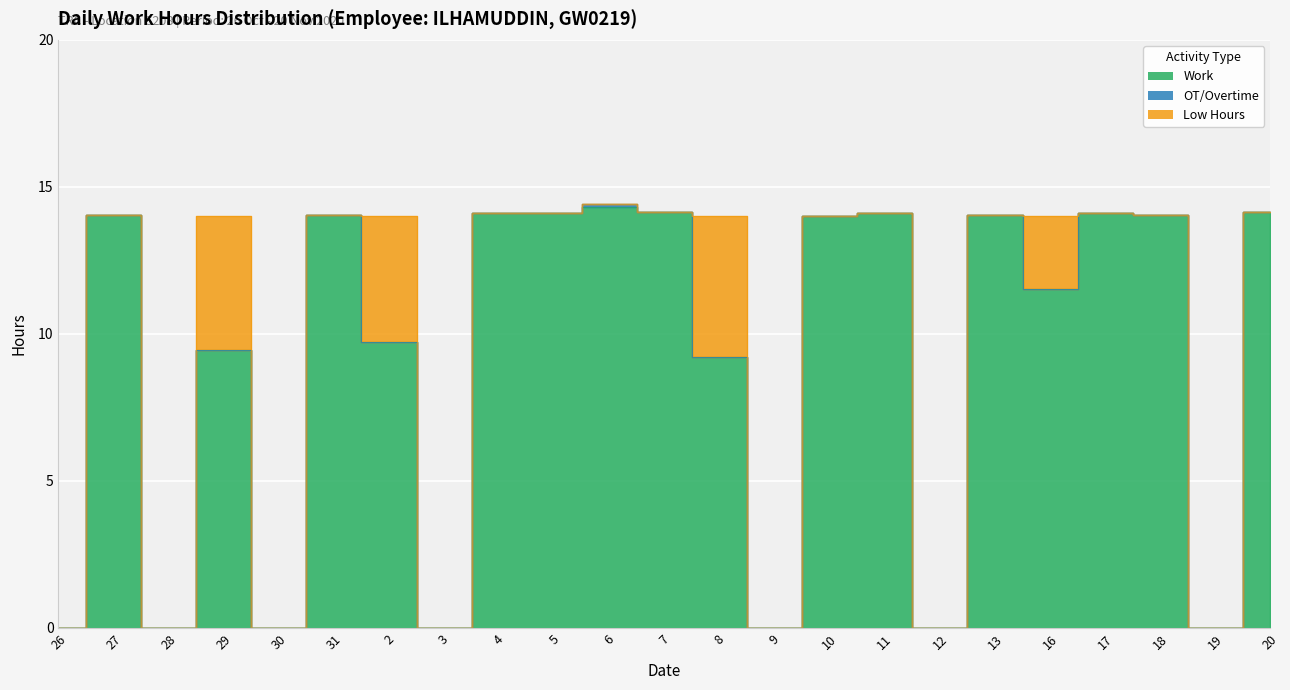

True or false: OT/Overtime and Low Hours cross at least once.

False